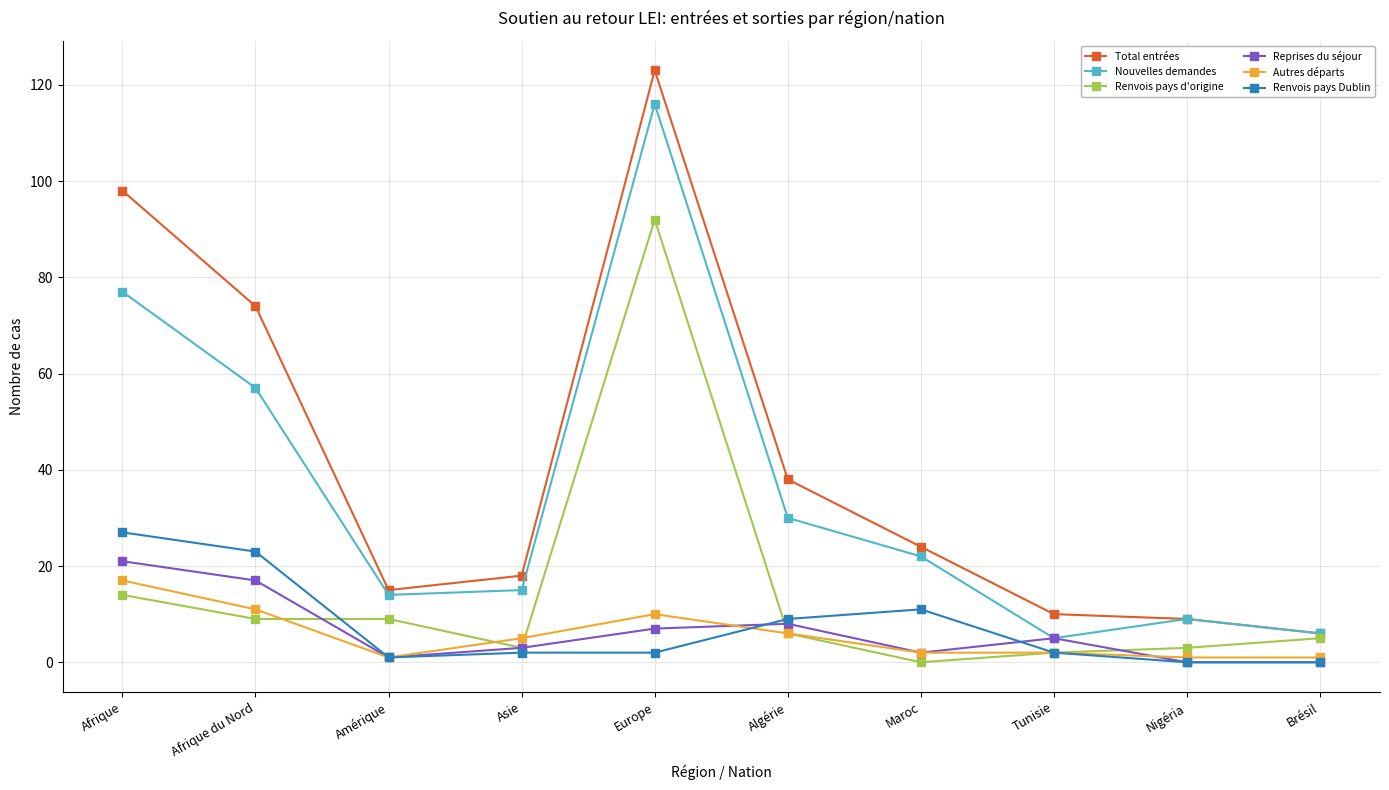

Which series has the largest total across all categories?

Total entrées